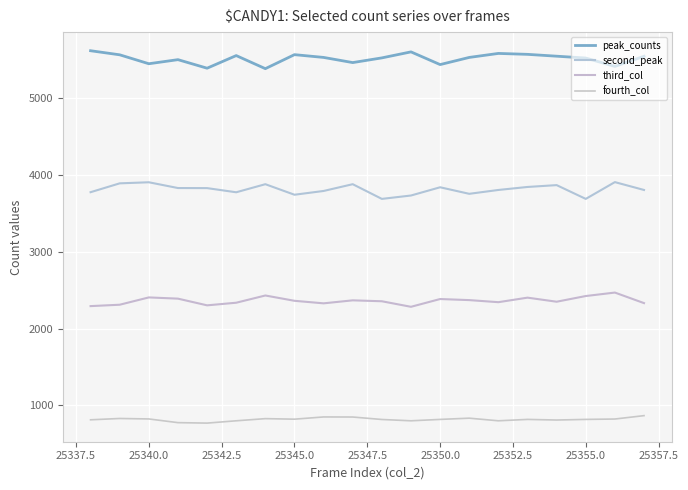

Reading right to left, extract all data points from this chart.

peak_counts: 5537	5405	5514	5538	5562	5574	5522	5429	5594	5516	5455	5522	5558	5376	5546	5382	5493	5440	5556	5609
second_peak: 3800	3902	3684	3863	3839	3800	3750	3835	3728	3684	3875	3787	3738	3875	3770	3824	3825	3900	3886	3771
third_col: 2330	2467	2422	2348	2401	2342	2369	2383	2282	2354	2366	2327	2360	2429	2335	2301	2388	2404	2309	2291
fourth_col: 868	824	819	811	819	801	835	819	801	818	850	851	822	829	801	771	777	825	831	814